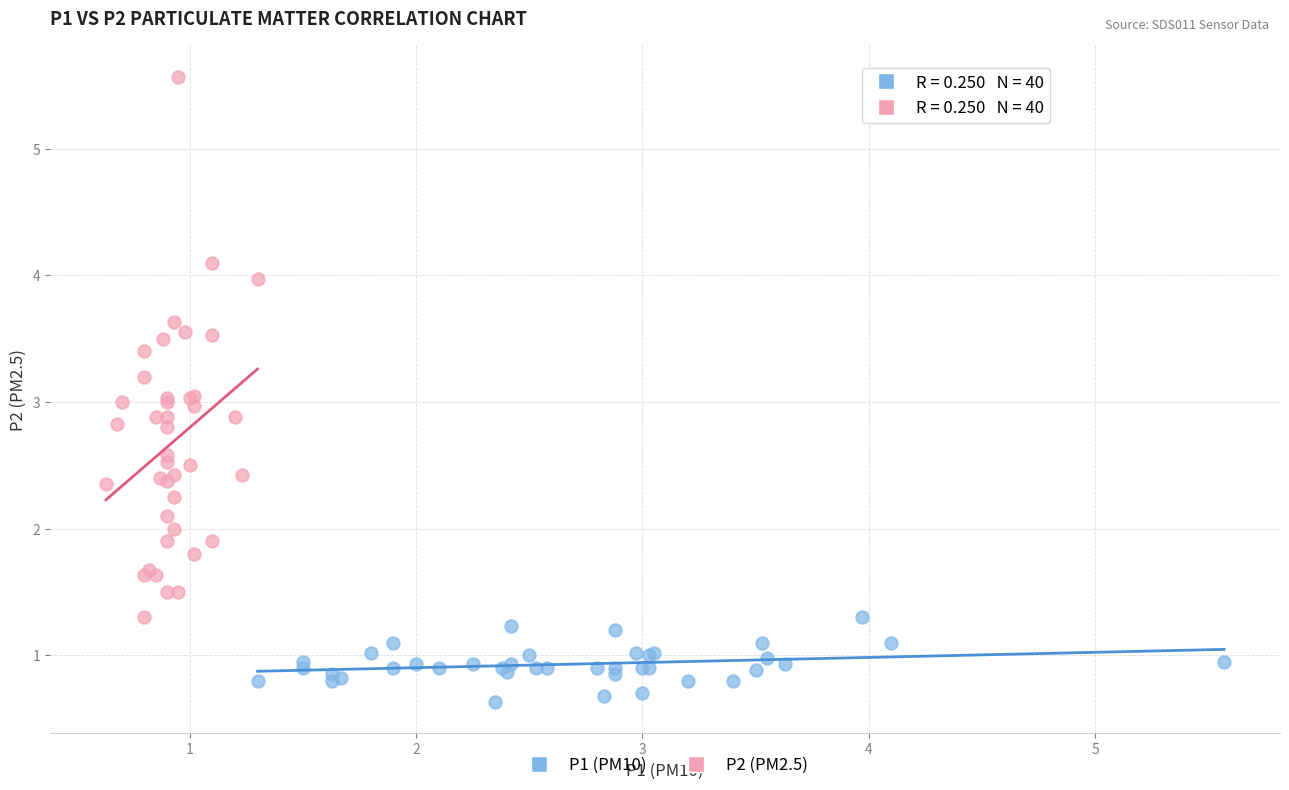

Which series contains the highest Y value?

P2 (PM2.5)